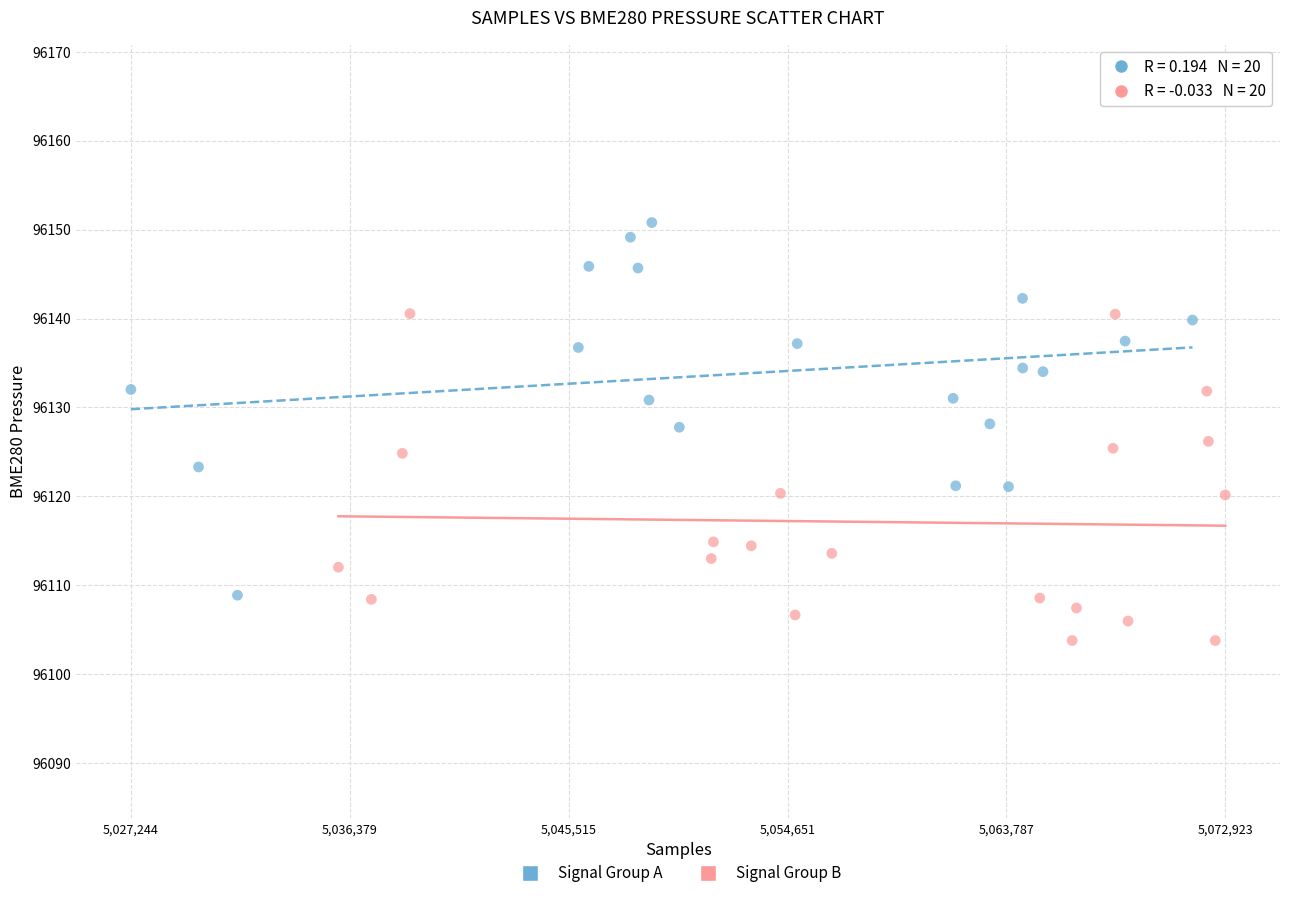

What are all the series names shown in the legend?

Signal Group A, Signal Group B